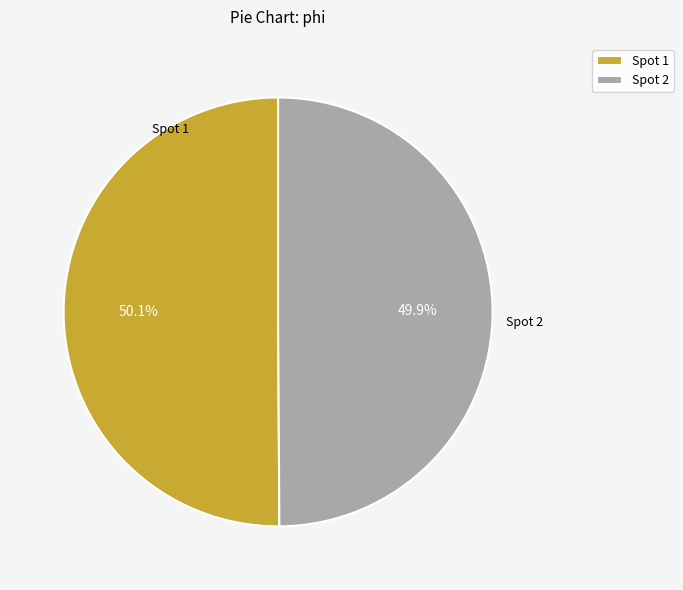

Is there a majority slice in this chart?

Yes